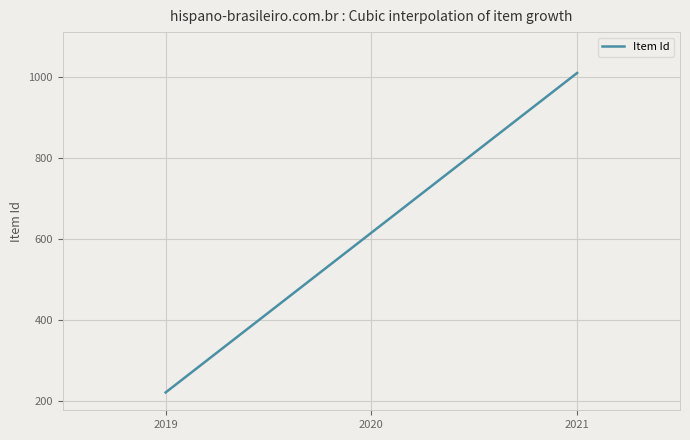

What is the minimum value shown in the chart?

220.5